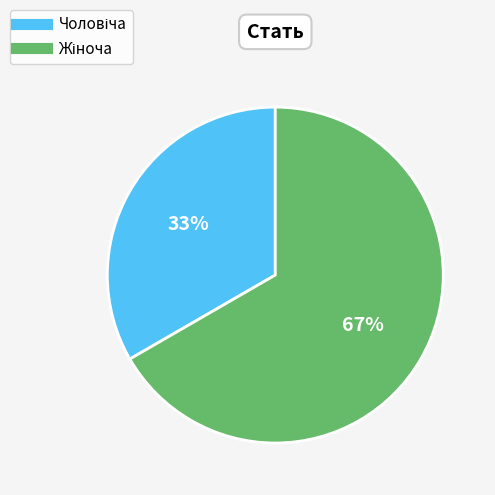

Does any single category account for the majority?

Yes